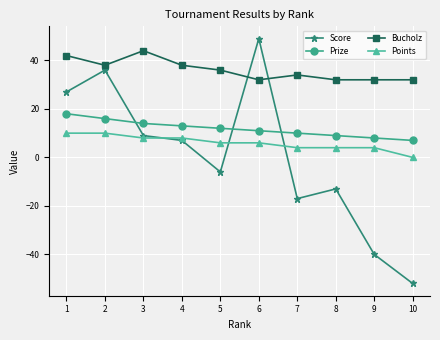

Where does the Bucholz series first go above 36?

1